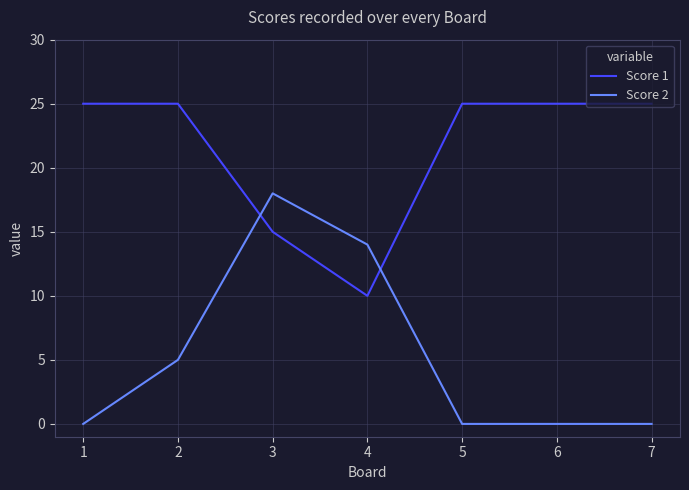

The Score 1 series shows 25 at 1. True or false?

True